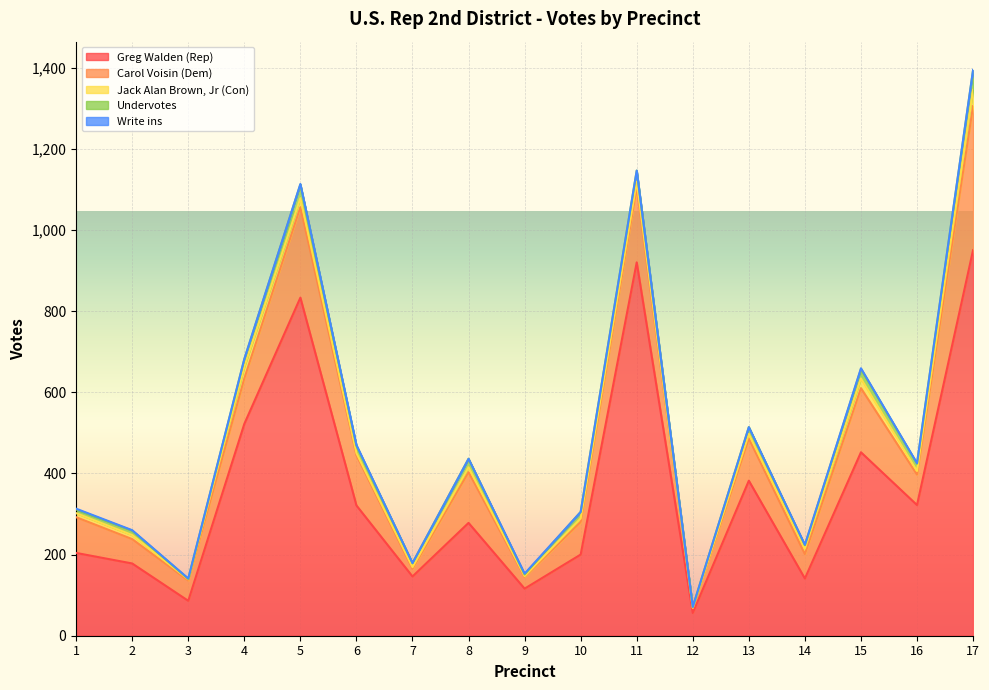

What are all the series names shown in the legend?

Greg Walden (Rep), Carol Voisin (Dem), Jack Alan Brown, Jr (Con), Undervotes, Write ins